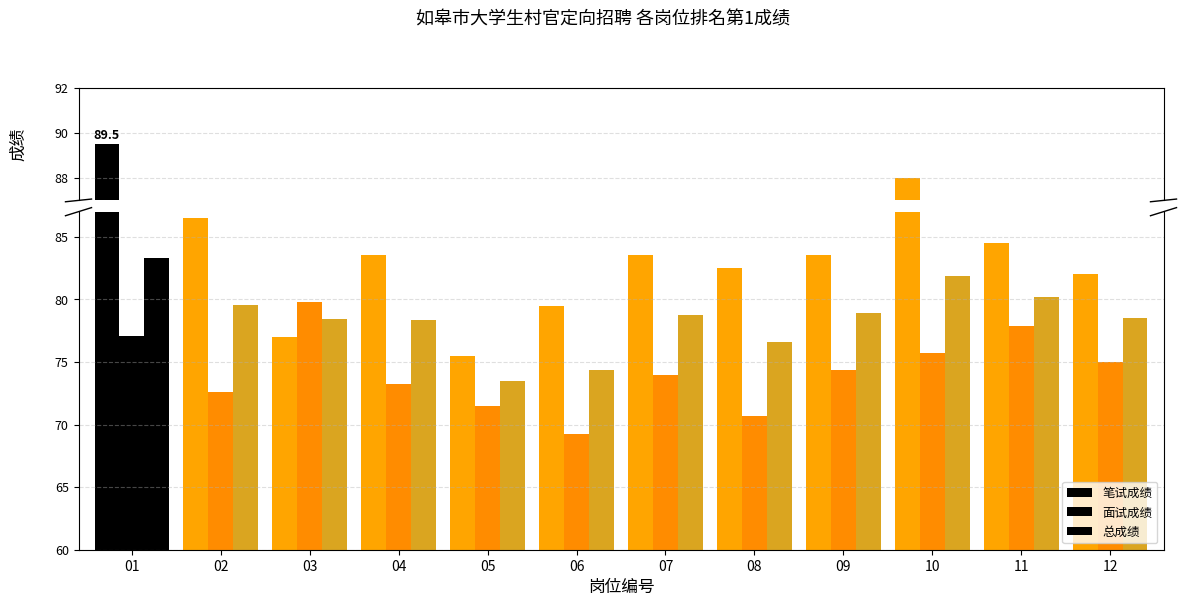

Which series has the largest total across all categories?

笔试成绩